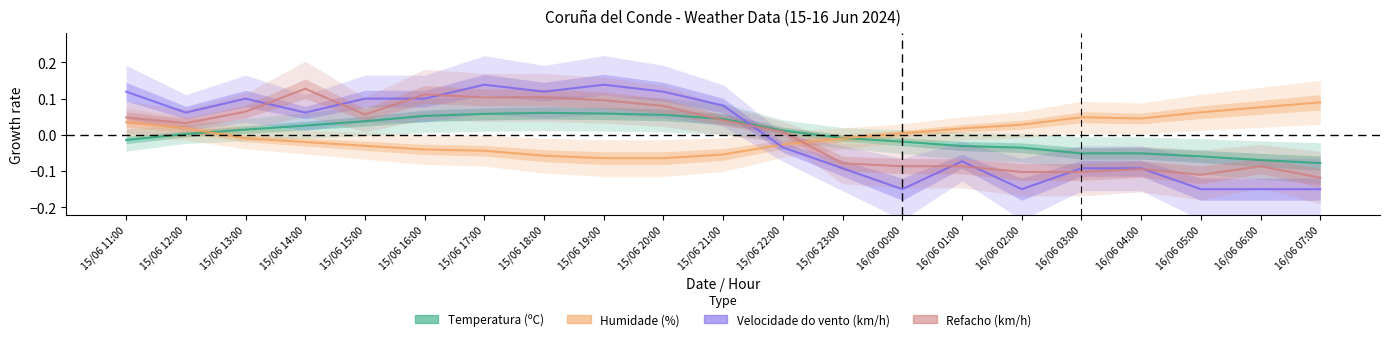

Which label corresponds to the largest value in the chart?

15/06 17:00